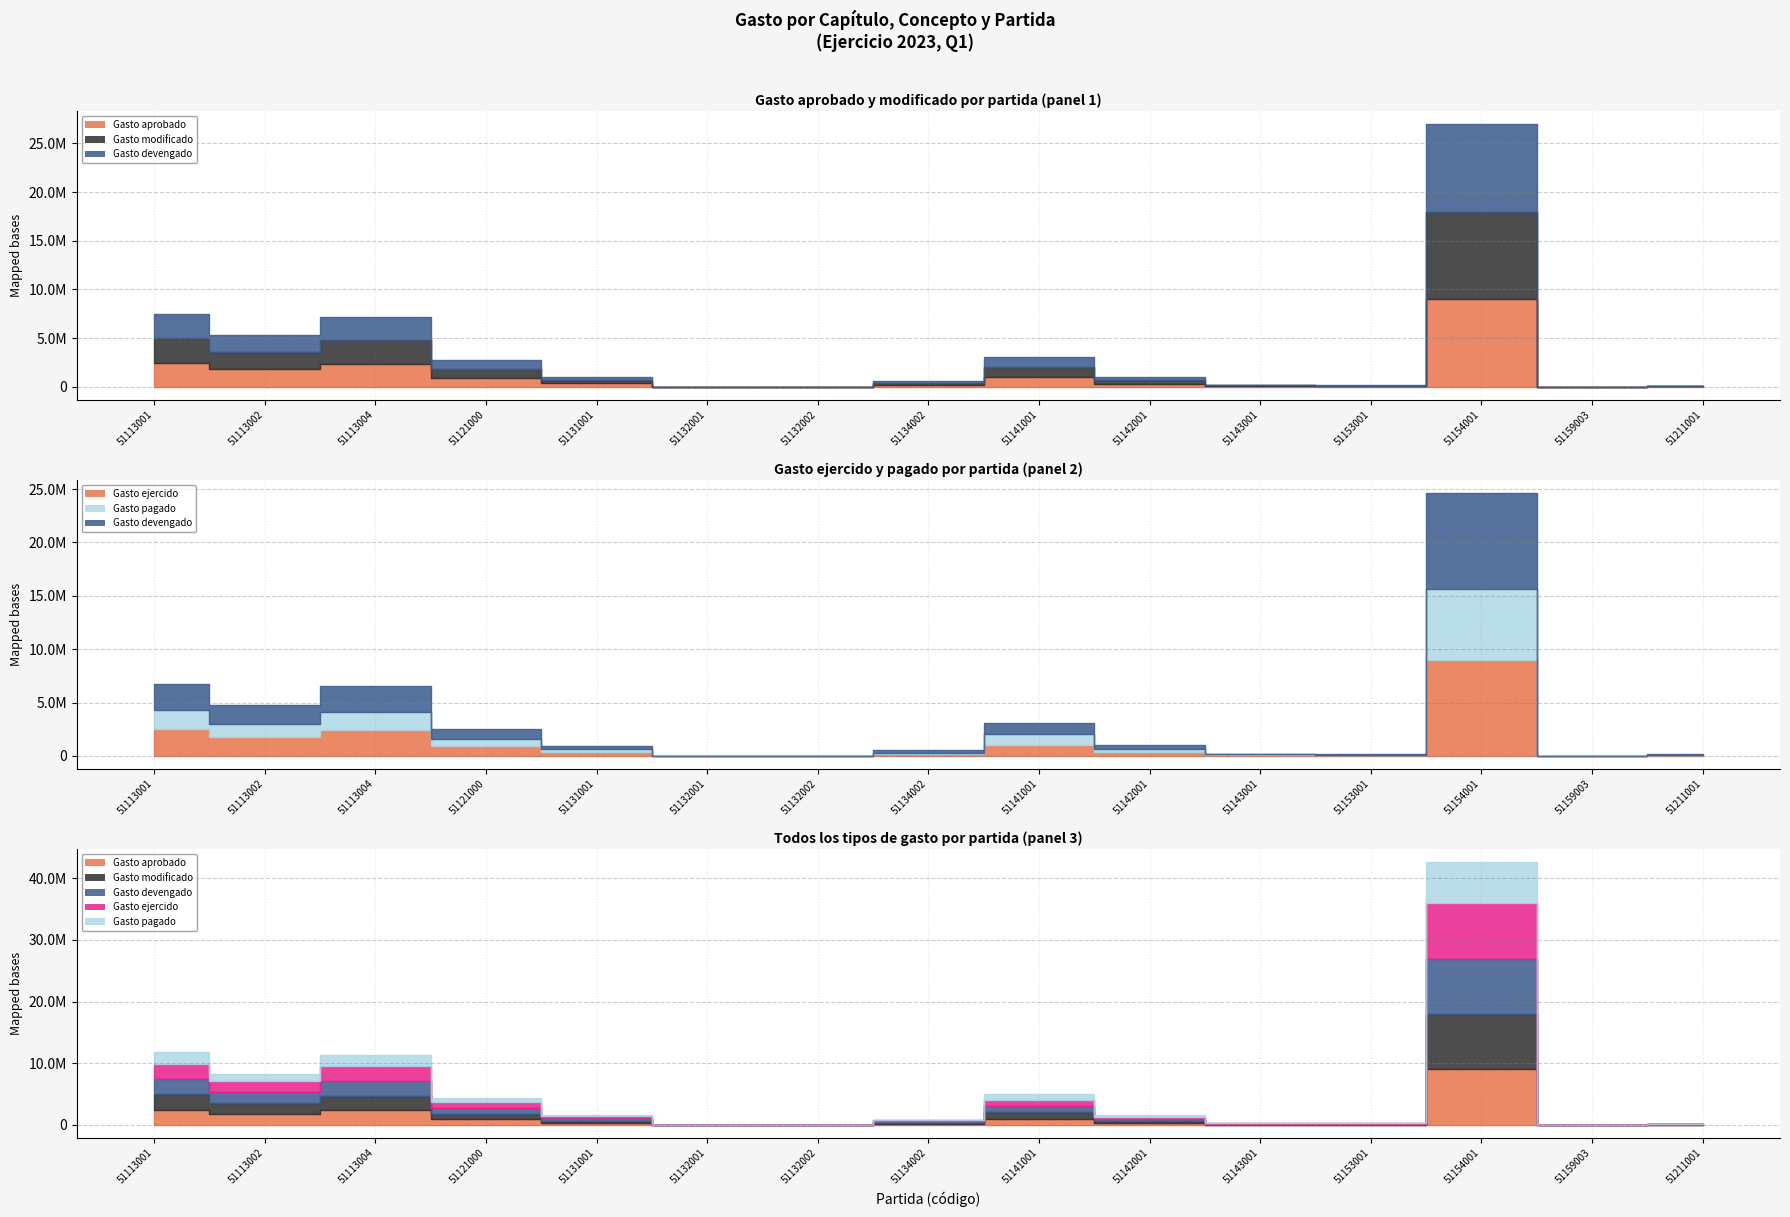

The value of Gasto devengado at 51211001 is 47817.8. True or false?

True